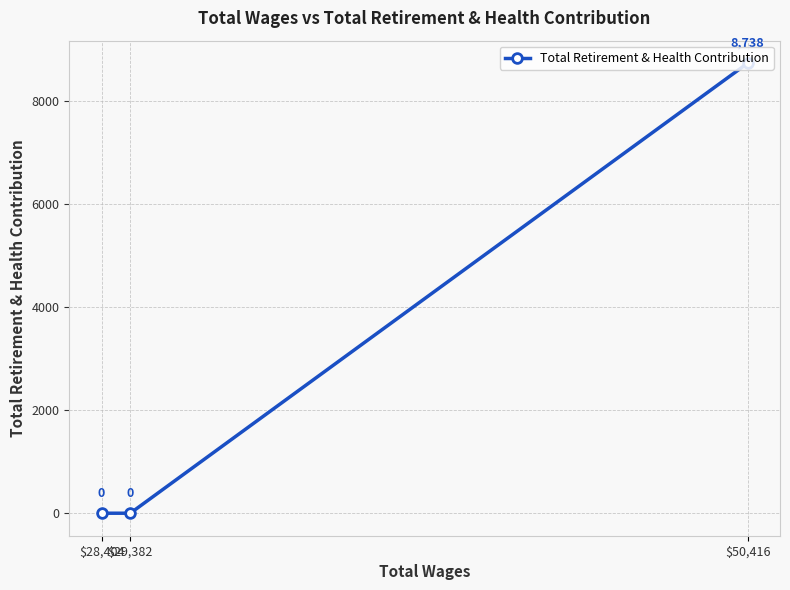

List the labels in order of value, largest first.

$50,416, $29,382, $28,404